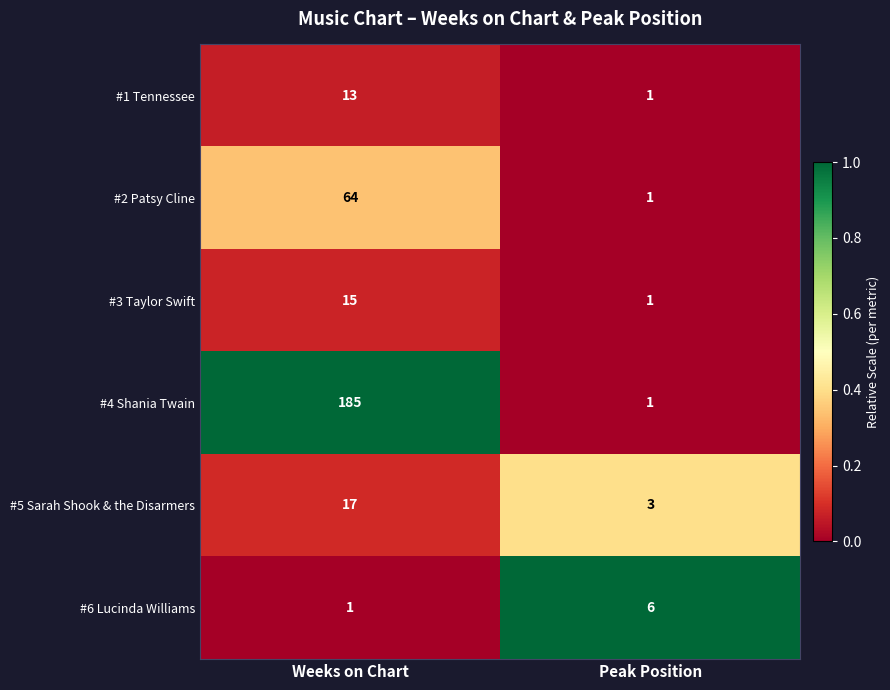

Reading right to left, list all the values displayed in this chart.

#1 Tennessee: Peak Position=1	Weeks on Chart=13
#2 Patsy Cline: Peak Position=1	Weeks on Chart=64
#3 Taylor Swift: Peak Position=1	Weeks on Chart=15
#4 Shania Twain: Peak Position=1	Weeks on Chart=185
#5 Sarah Shook & the Disarmers: Peak Position=3	Weeks on Chart=17
#6 Lucinda Williams: Peak Position=6	Weeks on Chart=1